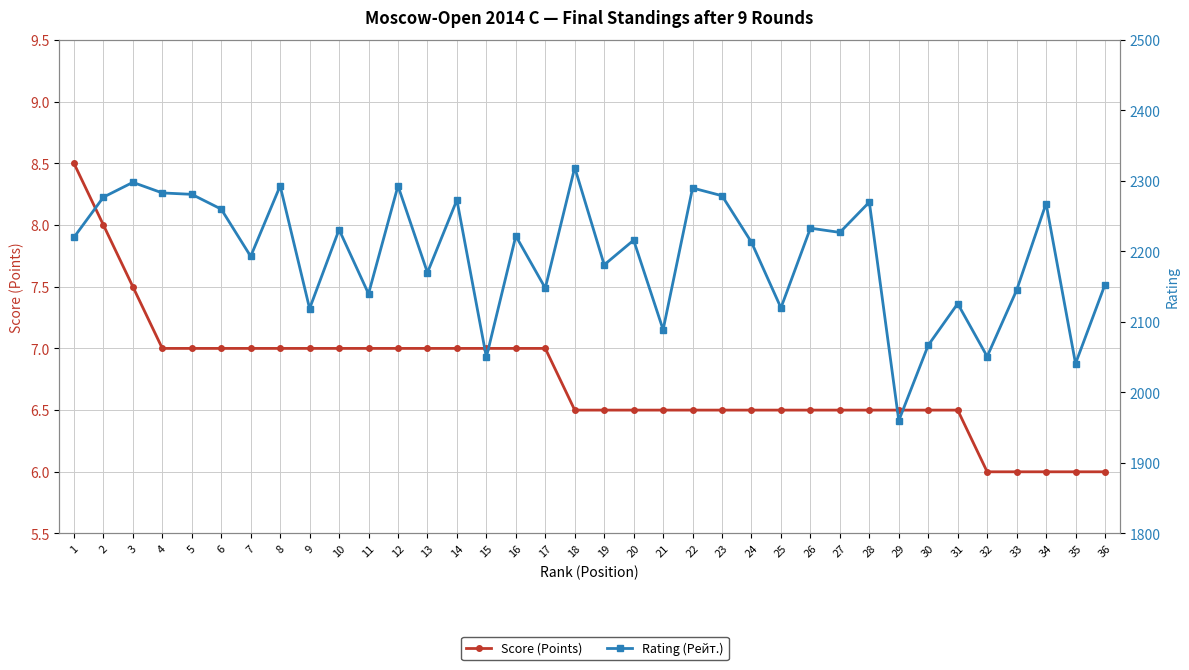

Between 14 and 16, which is larger?

14